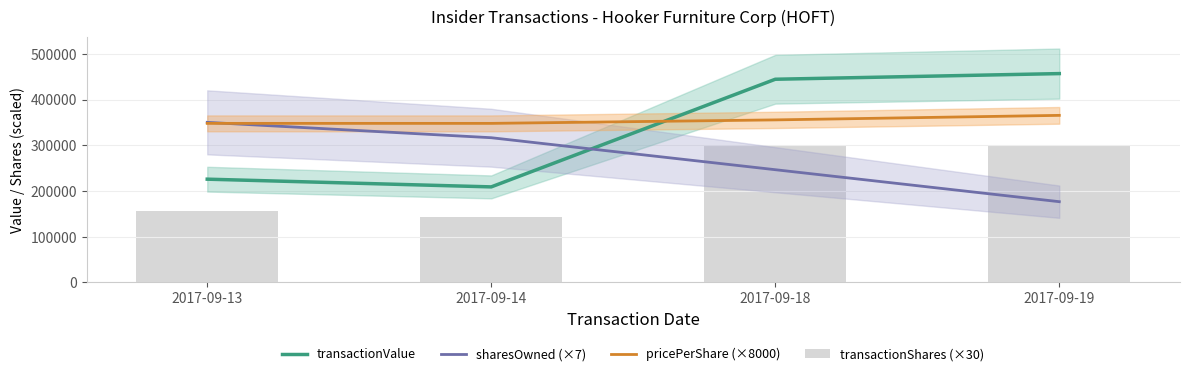

At which category does the chart reach its minimum across all series?

2017-09-14